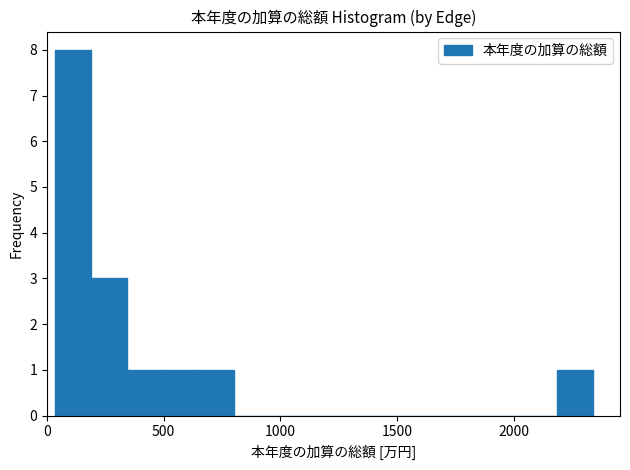

Around what value on the x-axis is the tallest bar? Give the approximate position of its centre, as read against the axis.

100